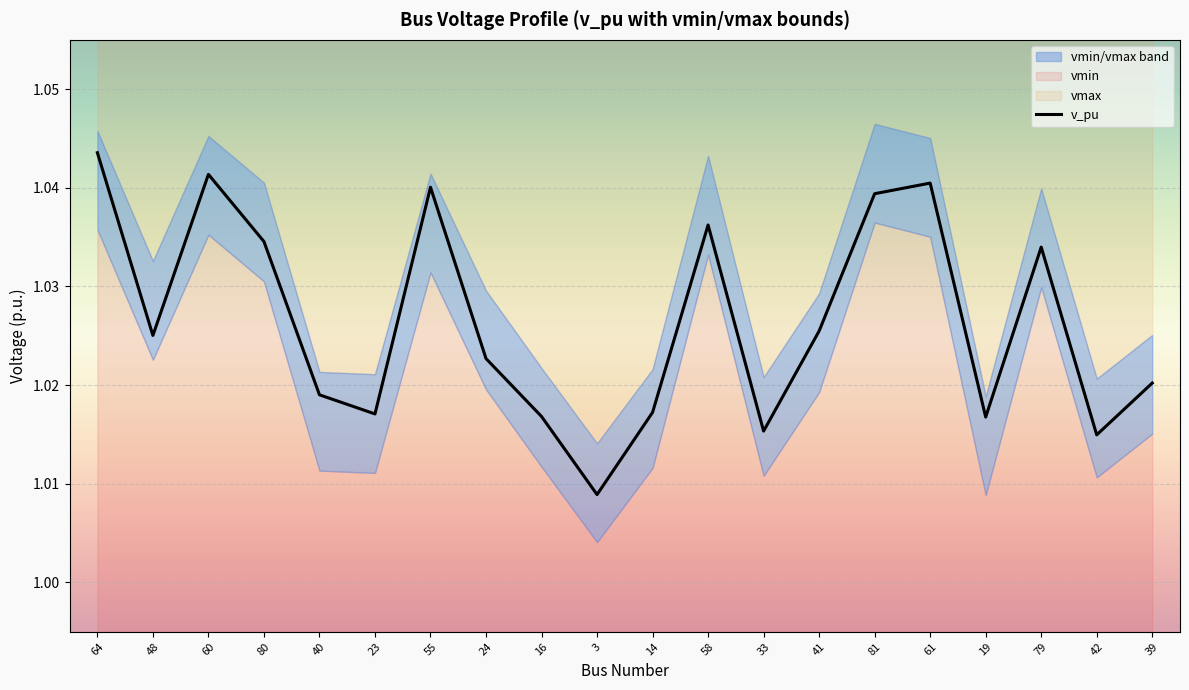

What is the label of the 1st point from the left?

64